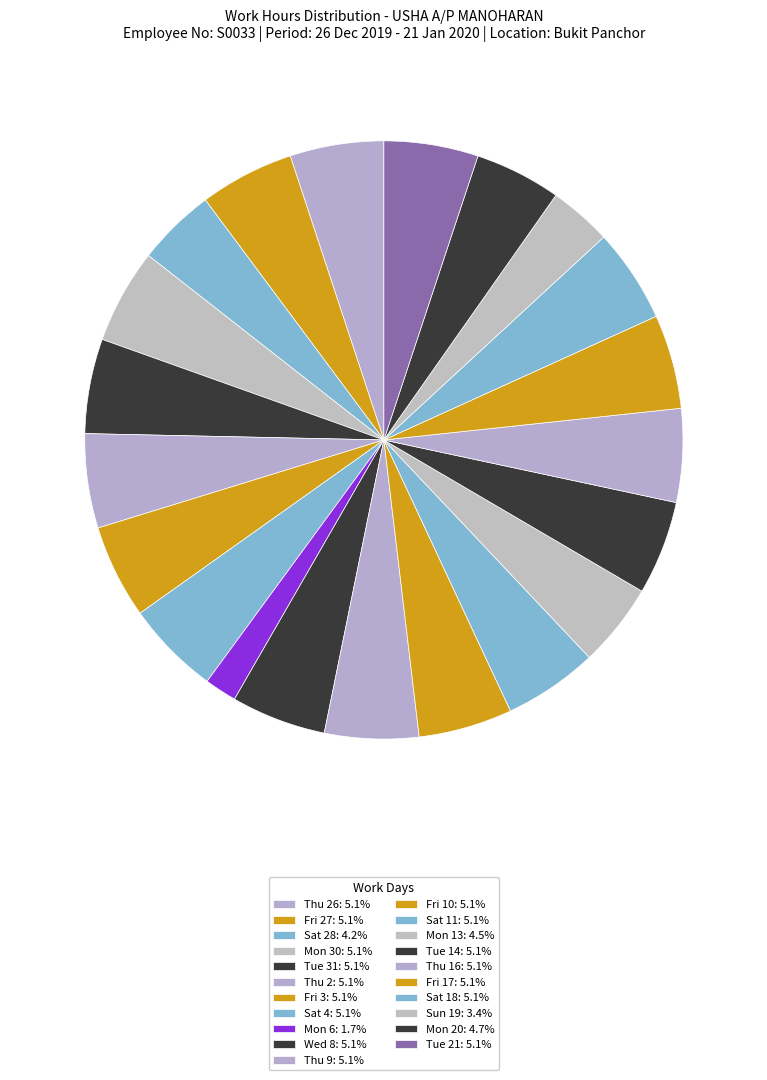

How many slices are in this pie chart?

21